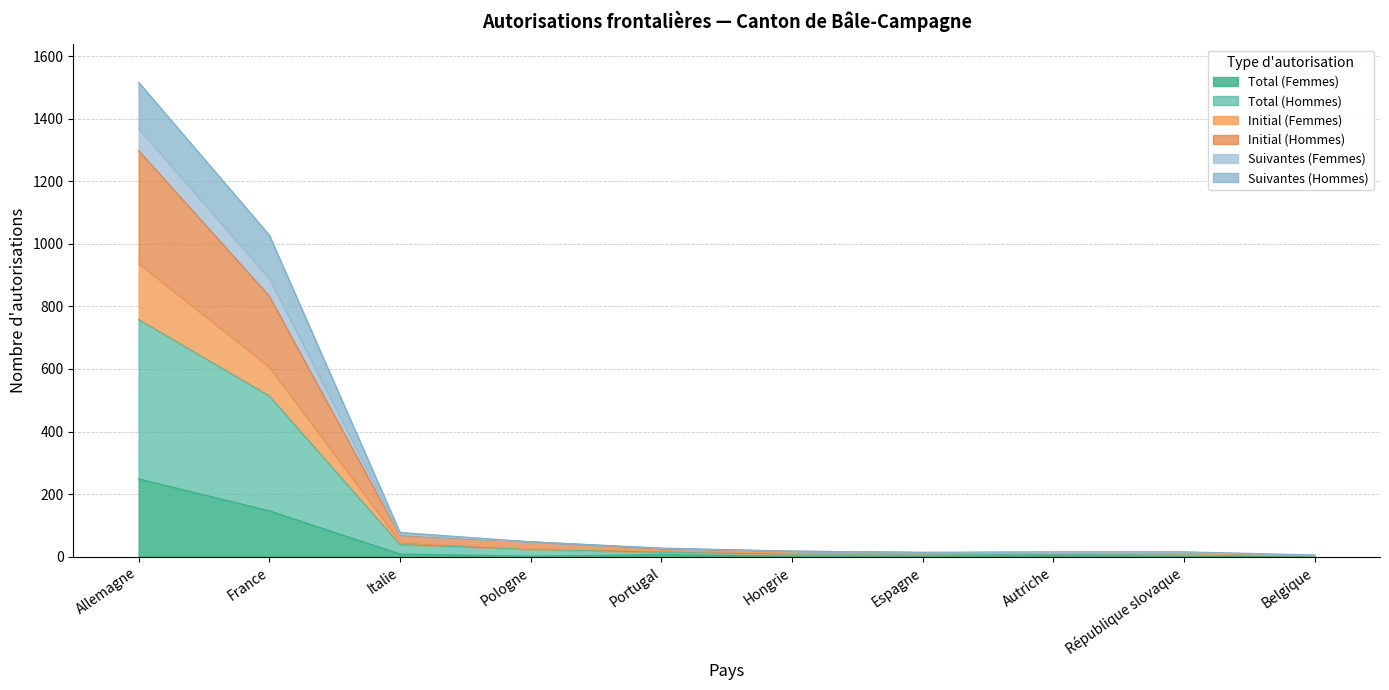

True or false: Initial (Femmes) has more than 2 points higher than both neighbors.

False